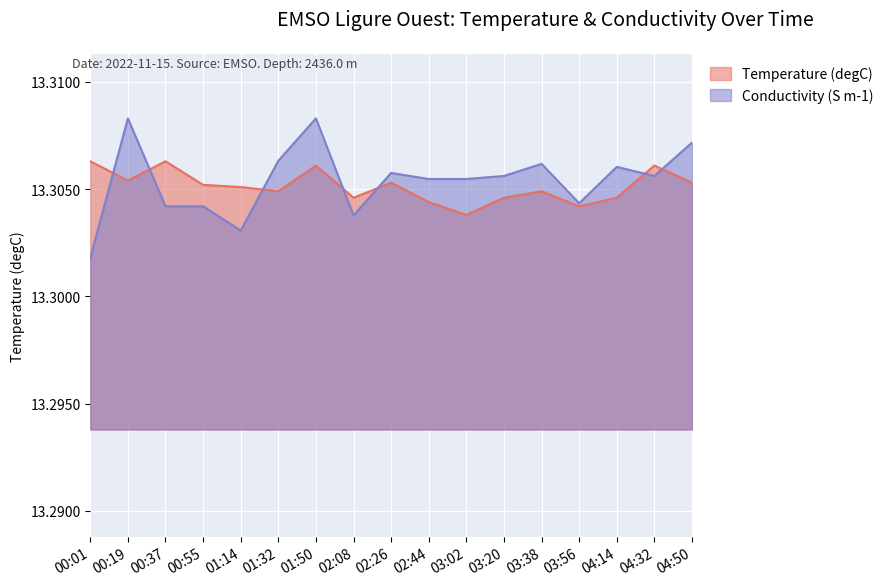

True or false: Temperature (degC) has a value of 18.4 at 03:20.

False